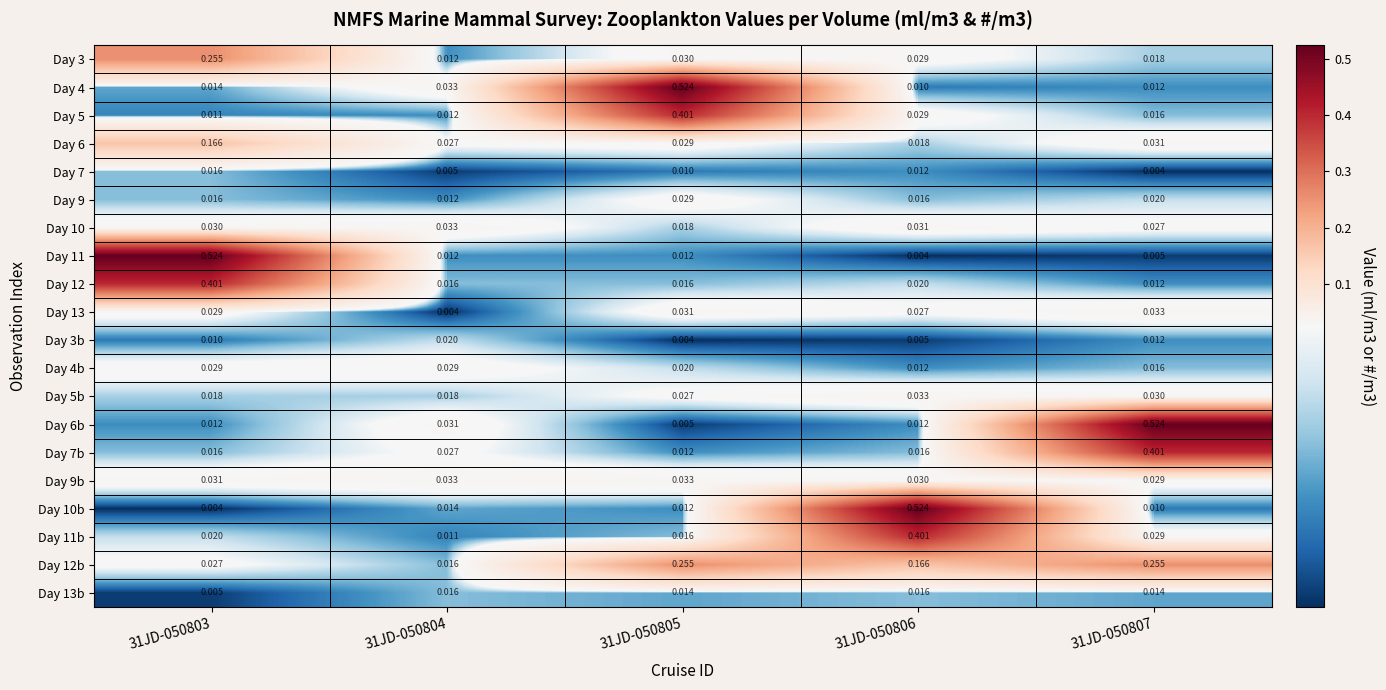

Is the value of Day 13b at 31JD-050806 greater than the value of Day 5 at 31JD-050803?

Yes